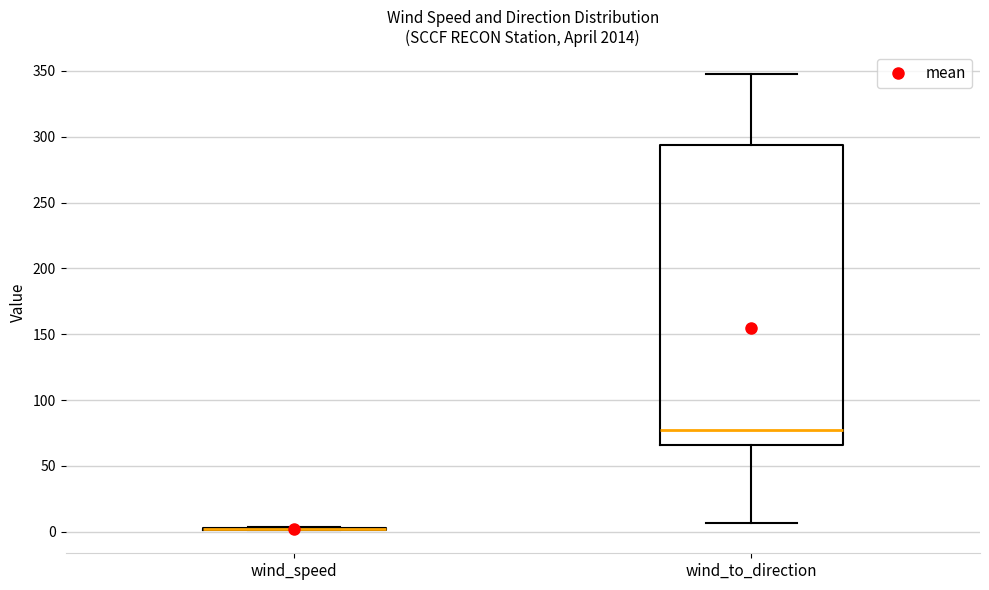

Reading left to right, read every box against the y-axis: the position of its median line, the range the box covers, and the ends of its whiskers. The values are not printed on the chart, so give them approximately, as read against the axis.

wind_speed: box collapsed to a line at 0, whiskers 0 to 5
wind_to_direction: median 75, box 65 to 295, whiskers 5 to 350